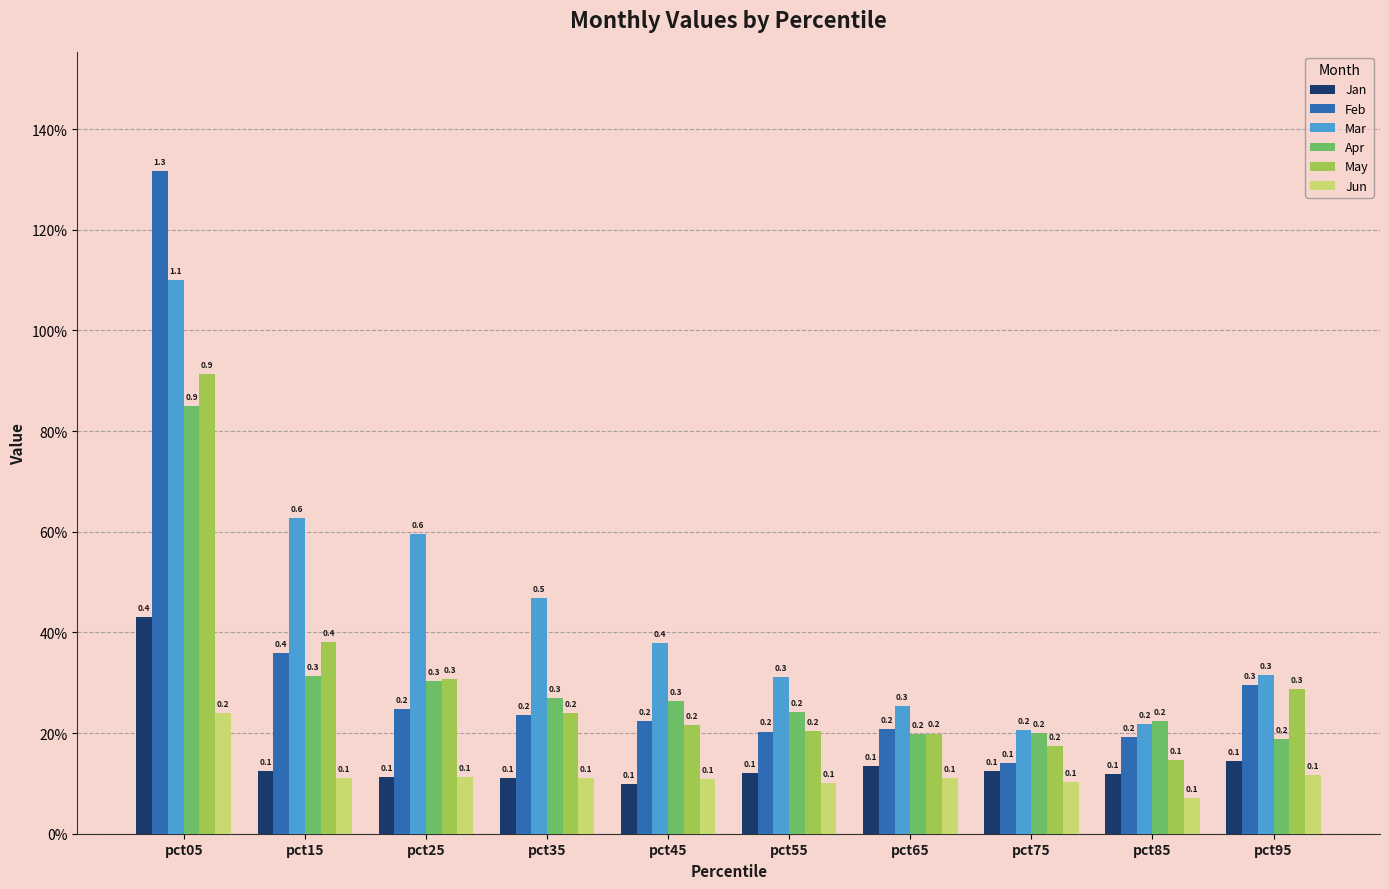

What are all the series names shown in the legend?

Jan, Feb, Mar, Apr, May, Jun